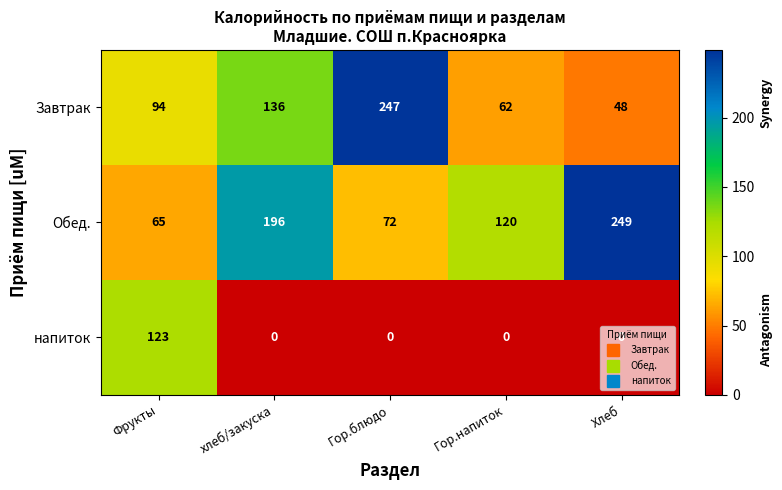

At which label is Обед. closest to 157?

Гор.напиток